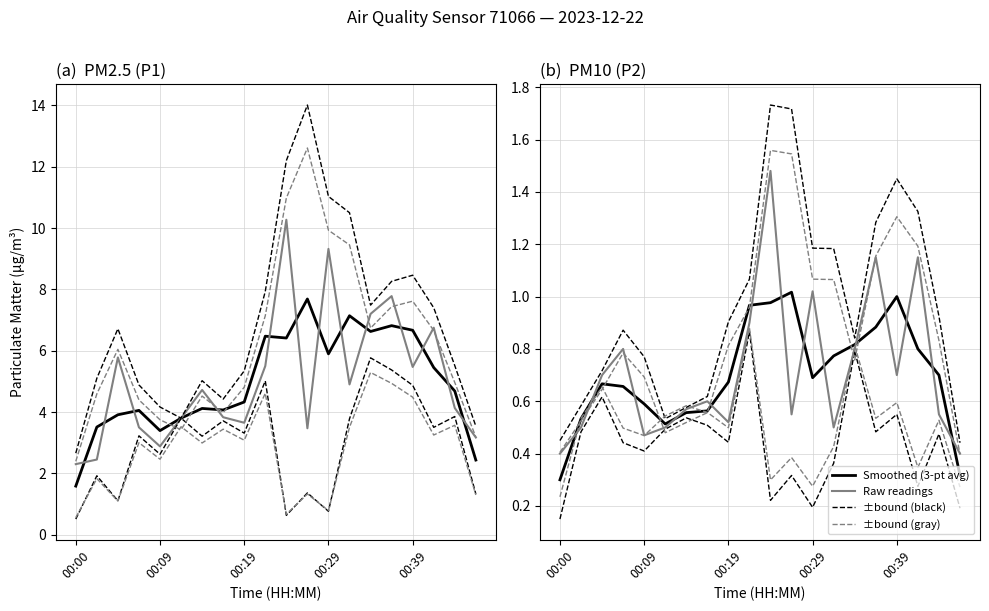

What is the sum of all Raw readings values?

14.3